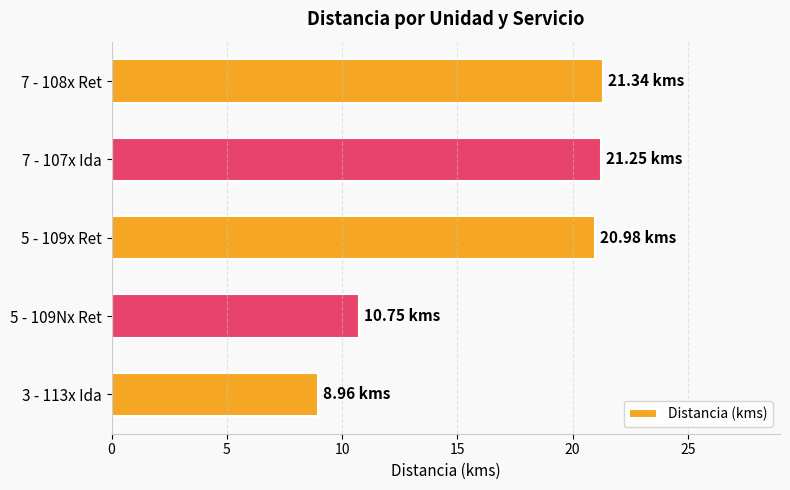

How many data points does each series have?

5